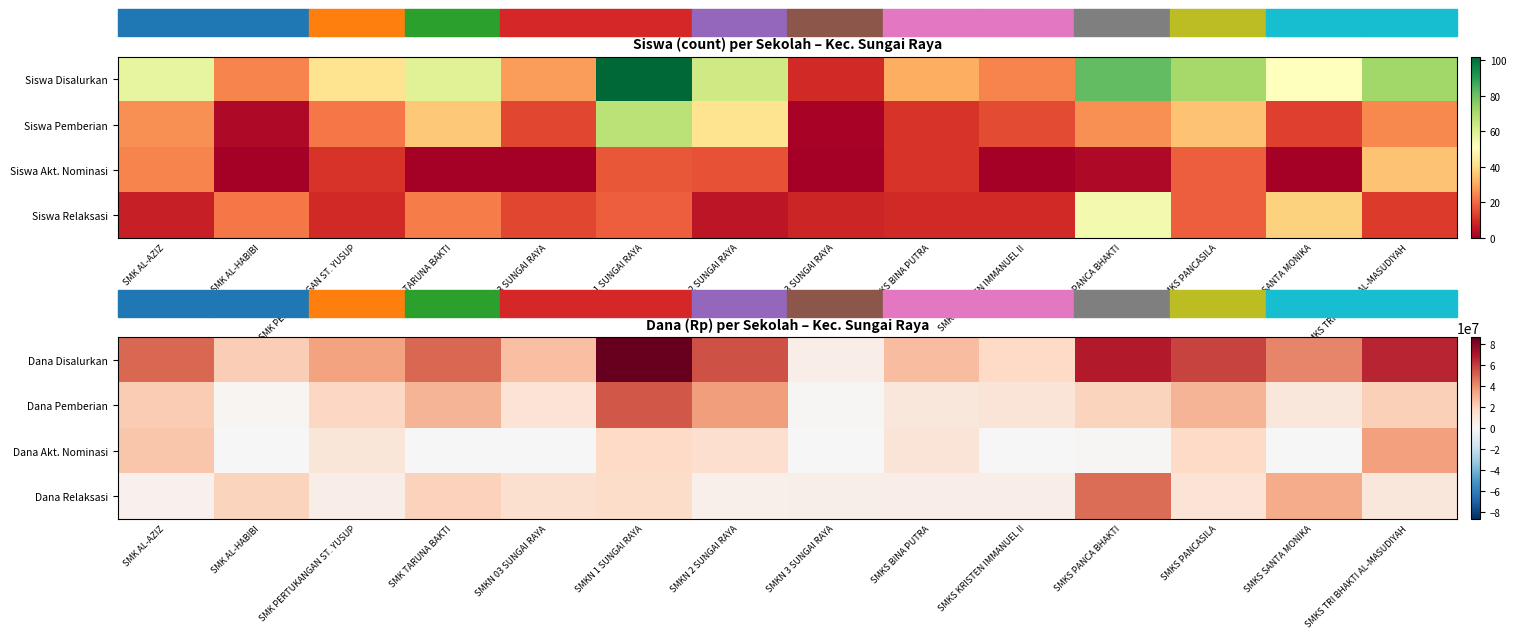

What is the difference between the highest and lowest values at SMKS SANTA MONIKA?

42000000